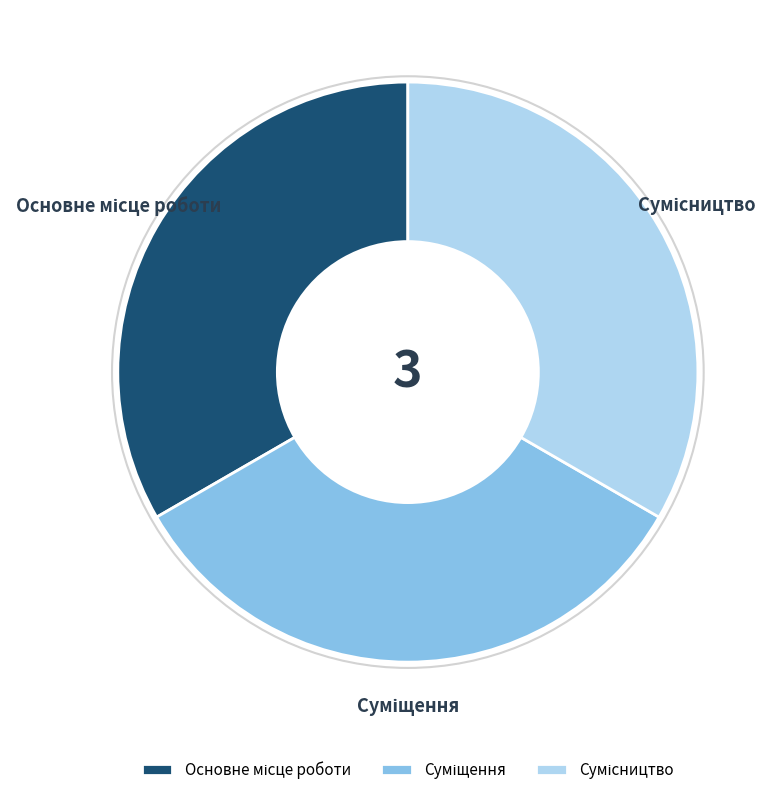

Is there any slice that represents more than half of the pie?

No